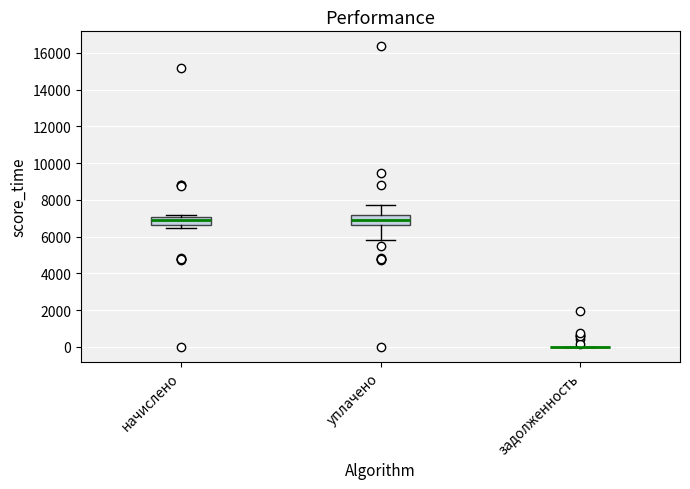

Reading left to right, read every box against the y-axis: the position of its median line, the range the box covers, and the ends of its whiskers. The values are not printed on the chart, so give them approximately, as read against the axis.

начислено: median 7000 (just below the box's upper edge), box 6600 to 7000, whiskers 6400 to 7200
уплачено: median 7000, box 6600 to 7200, whiskers 5800 to 7800
задолженность: box collapsed to a line at 0, whiskers 0 to 0